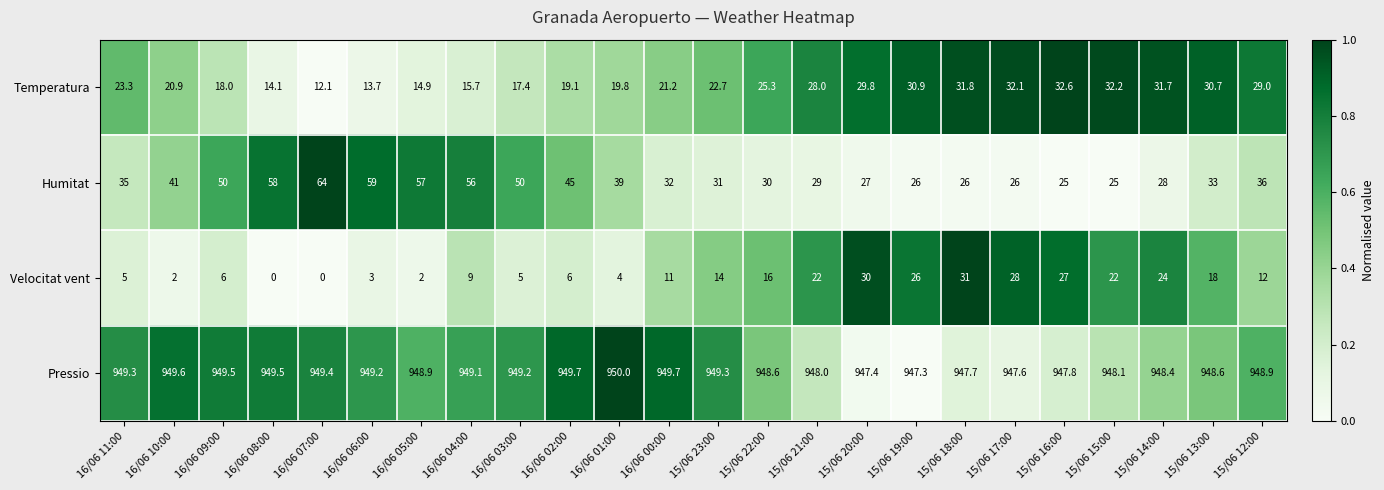

The Velocitat vent series shows 13.3 at 15/06 21:00. True or false?

False